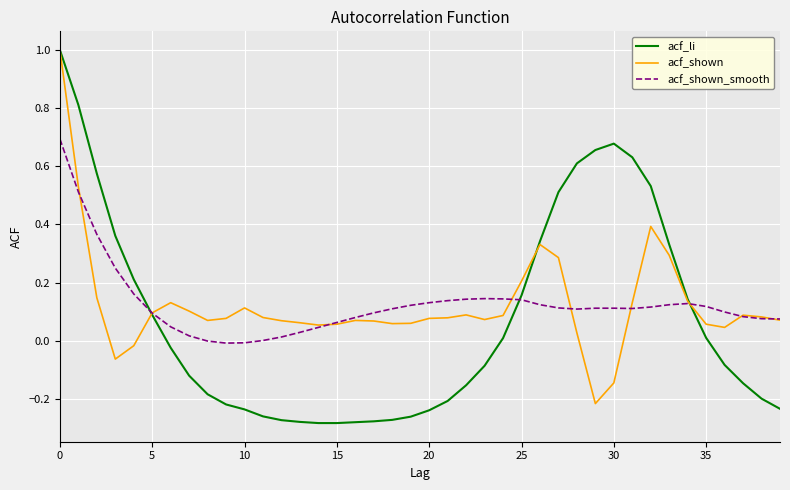

Which series has the widest spread of values?

acf_li